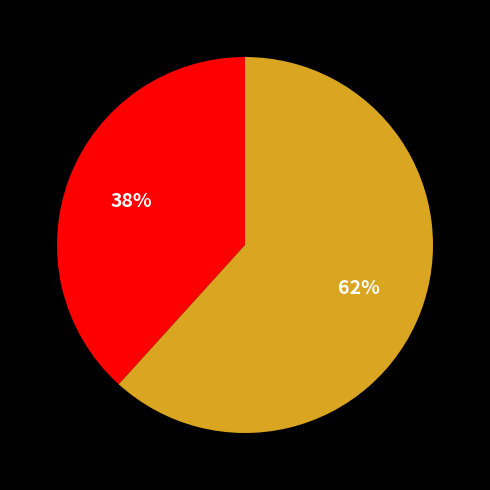

Count the number of slices in the pie.

2